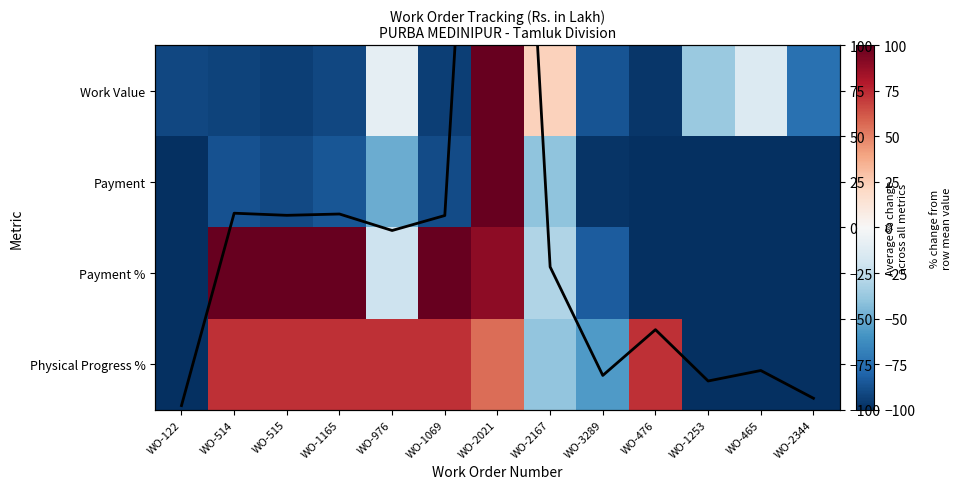

What is the greatest value displayed?

1040.9